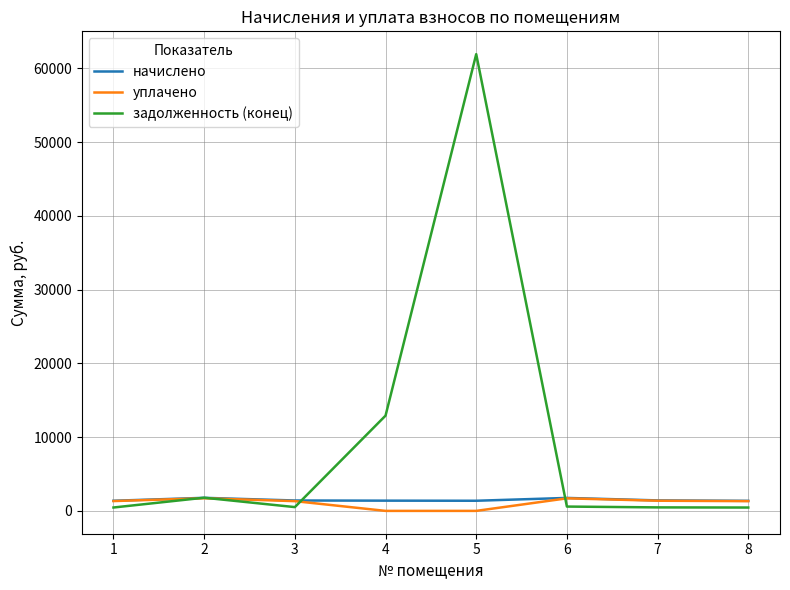

What is the greatest value displayed?

61935.3